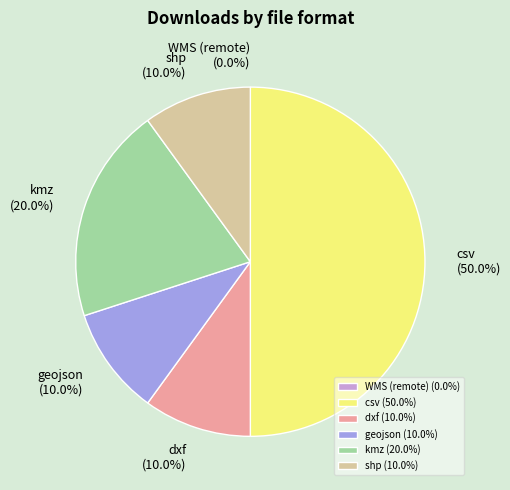

Rank the categories by value from highest to lowest.

csv, kmz, dxf, geojson, shp, WMS (remote)